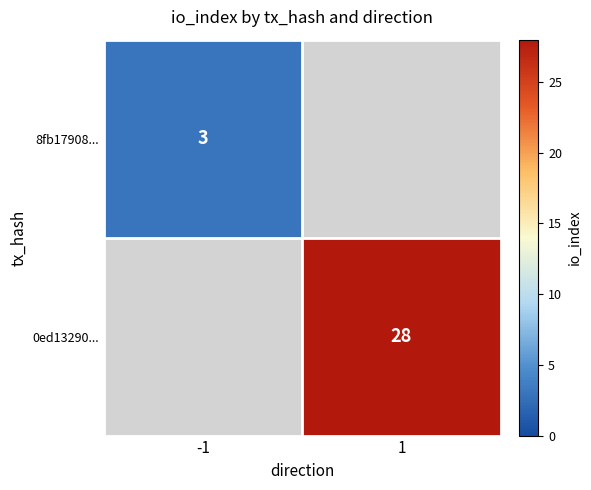

At which label is 8fb17908... closest to 3?

-1